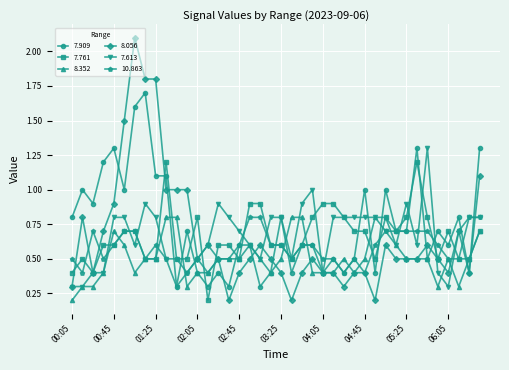

What is the value of the 8.352 point at the 22nd from the left?

0.8